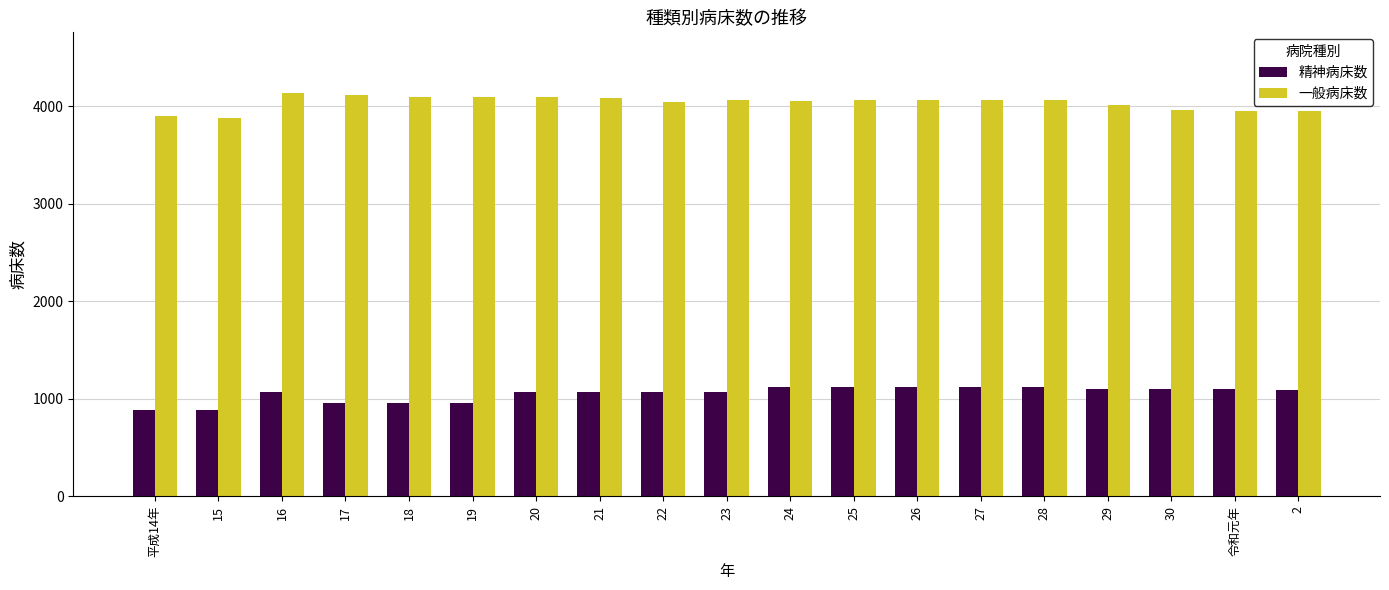

What is the minimum value shown in the chart?

880